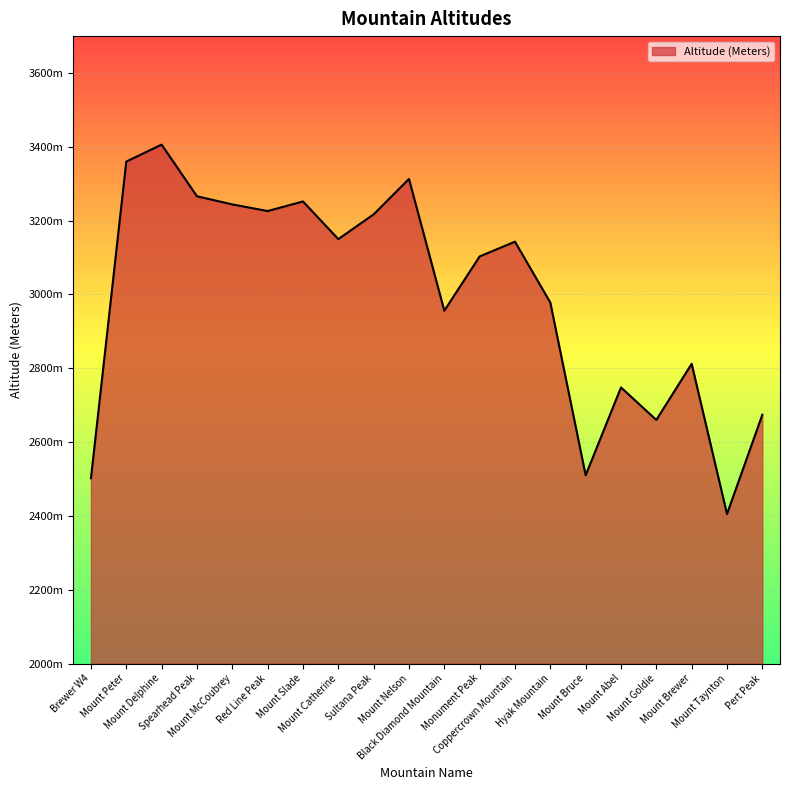

True or false: the data has more than 0 interior local peaks.

True